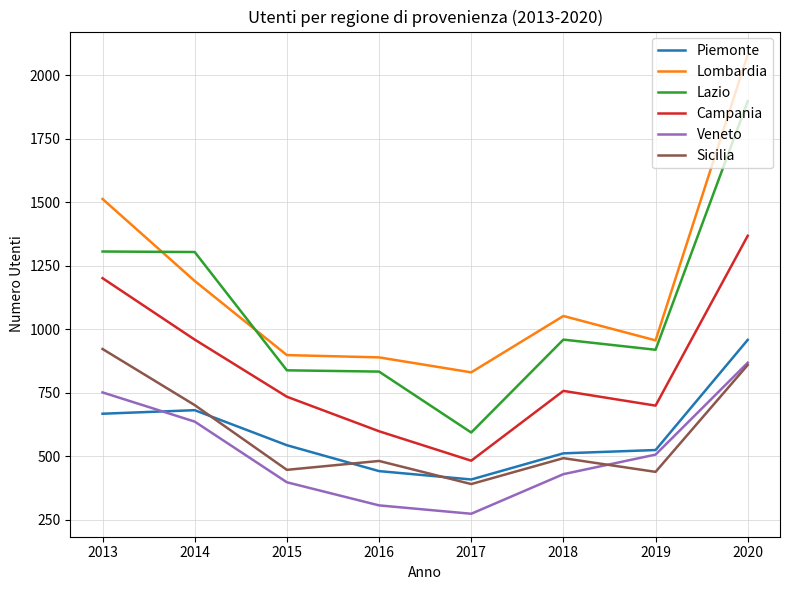

What is the maximum value shown in the chart?

2082